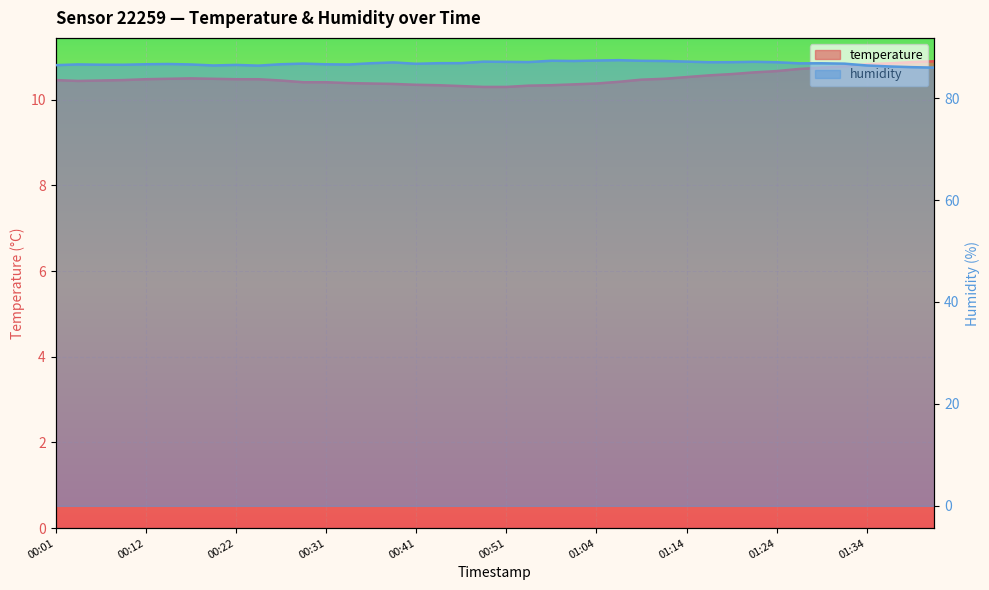

What is the total value across all series at 01:07?

97.9